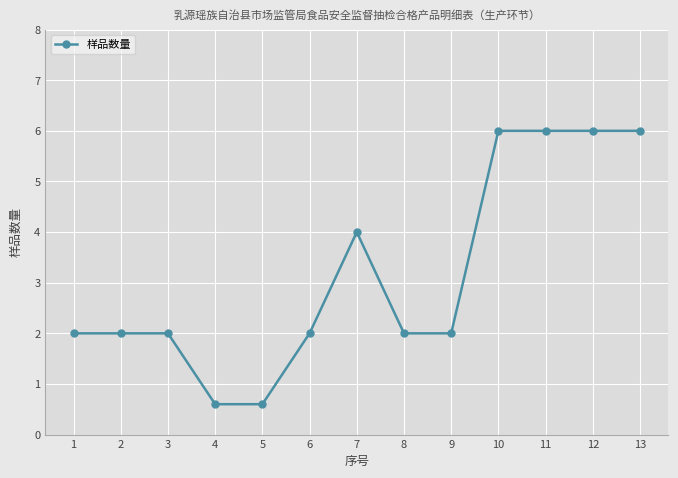

Count the values in the range 2 to 6.

11